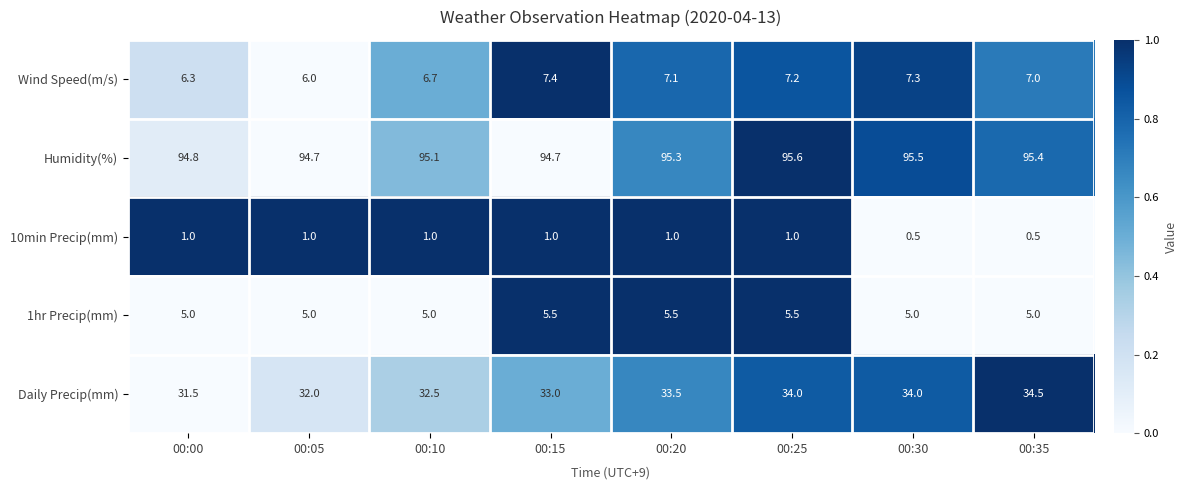

What is the maximum value shown in the chart?

95.6